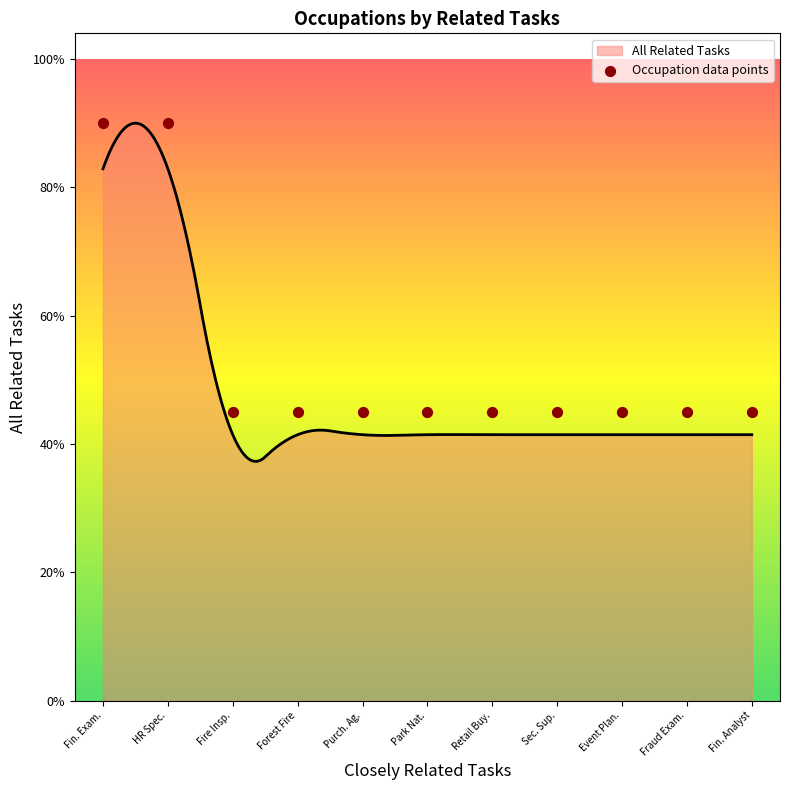

Between Fraud Exam. and Fire Insp., which is larger?

Fraud Exam.